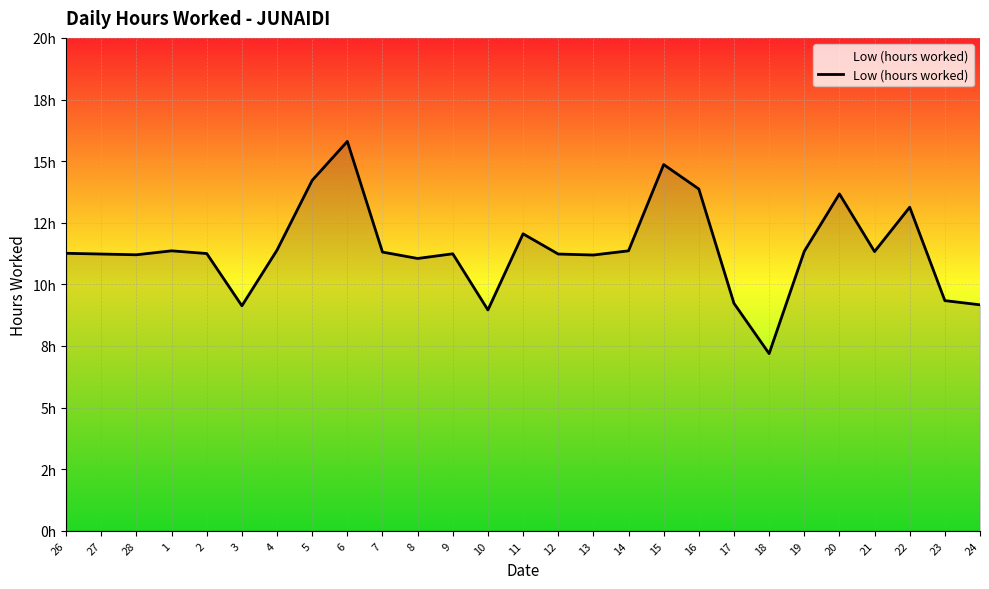

At which category does the chart reach its peak across all series?

6